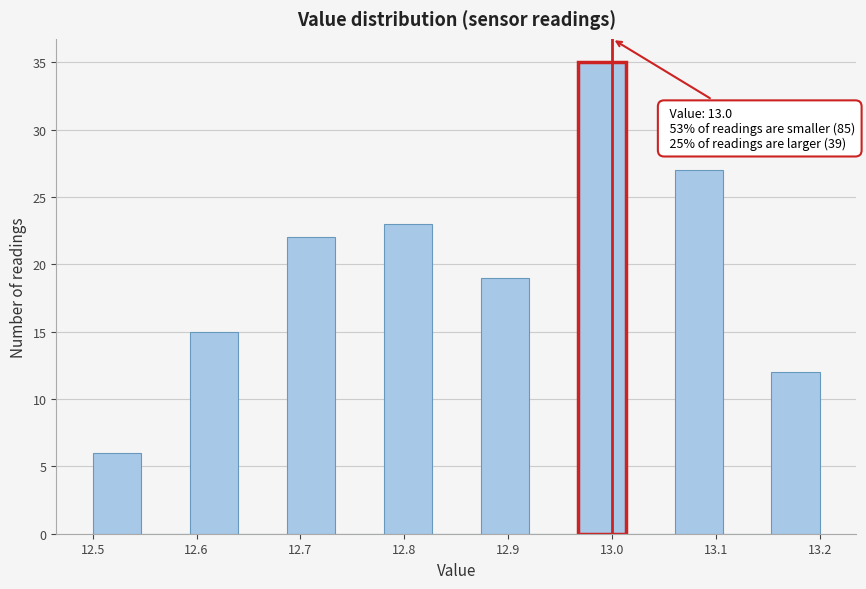

Which range on the x-axis has the tallest bar?

12.97 to 13.01